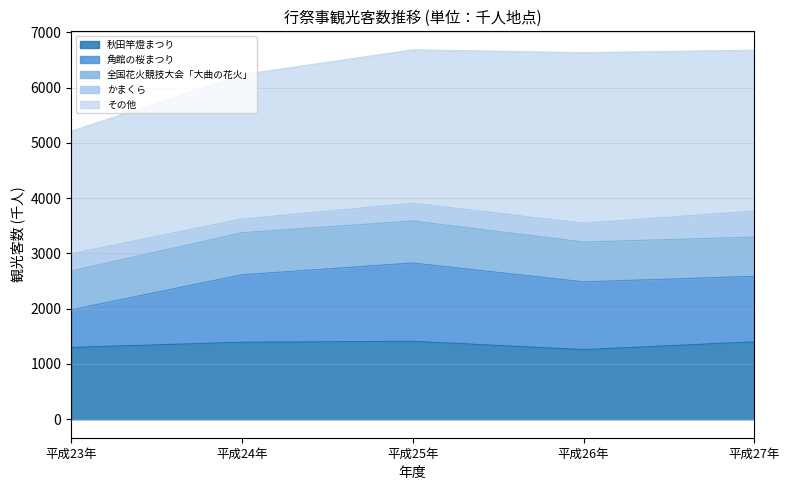

Which has a higher value, 平成23年 or 平成26年?

平成23年